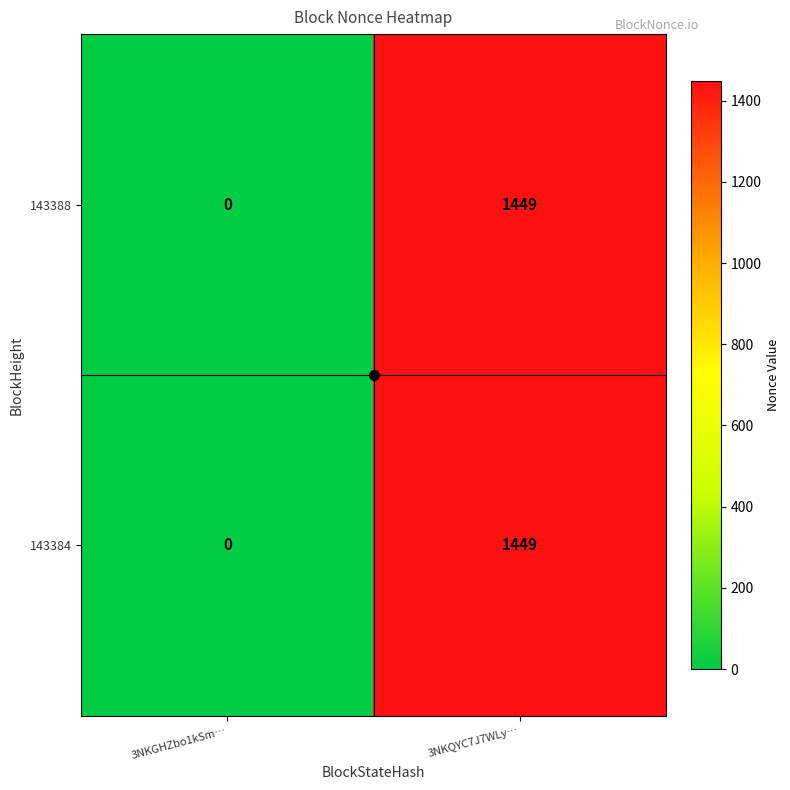

Which label corresponds to the smallest value in the chart?

3NKGHZbo1kSm…